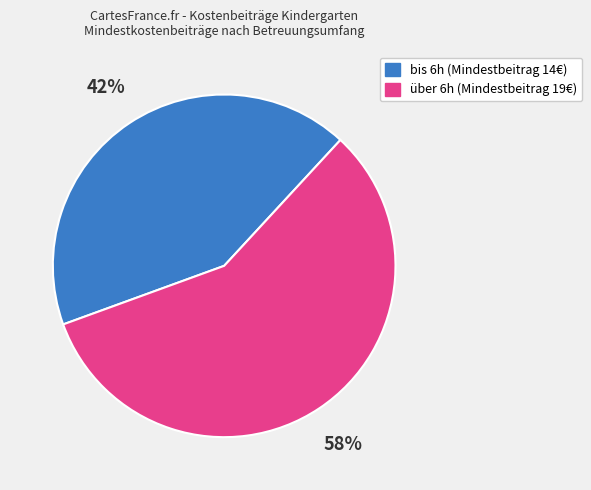

To the nearest percent, what is the average slice percentage?

50%